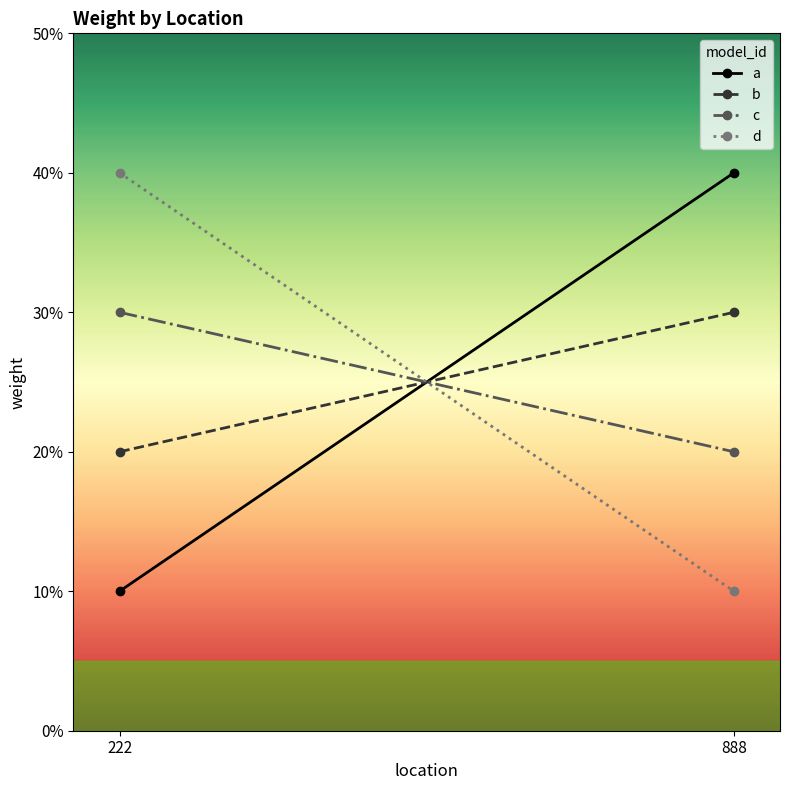

List the series in order of their peak value, lowest first.

b, c, a, d